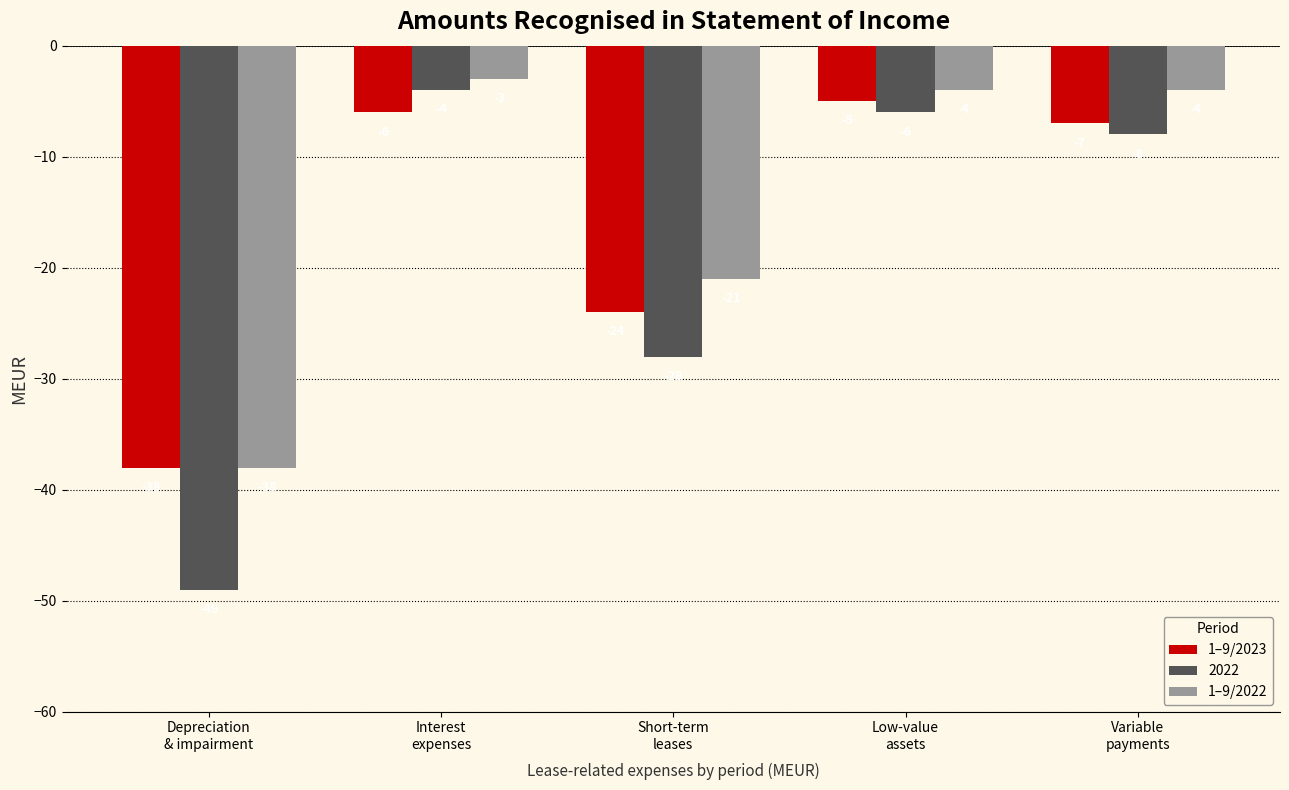

Reading left to right, transcribe all the data shown in this chart.

1–9/2023: -38	-6	-24	-5	-7
2022: -49	-4	-28	-6	-8
1–9/2022: -38	-3	-21	-4	-4